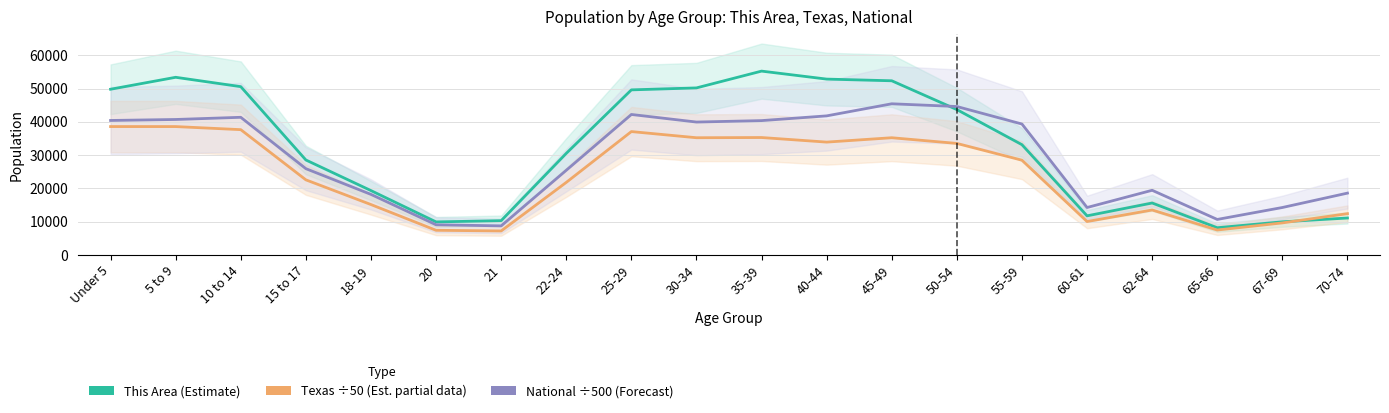

List the series in order of their overall mean, lowest first.

Texas ÷50 (Est. partial), National ÷500 (Forecast), This Area (Estimate)